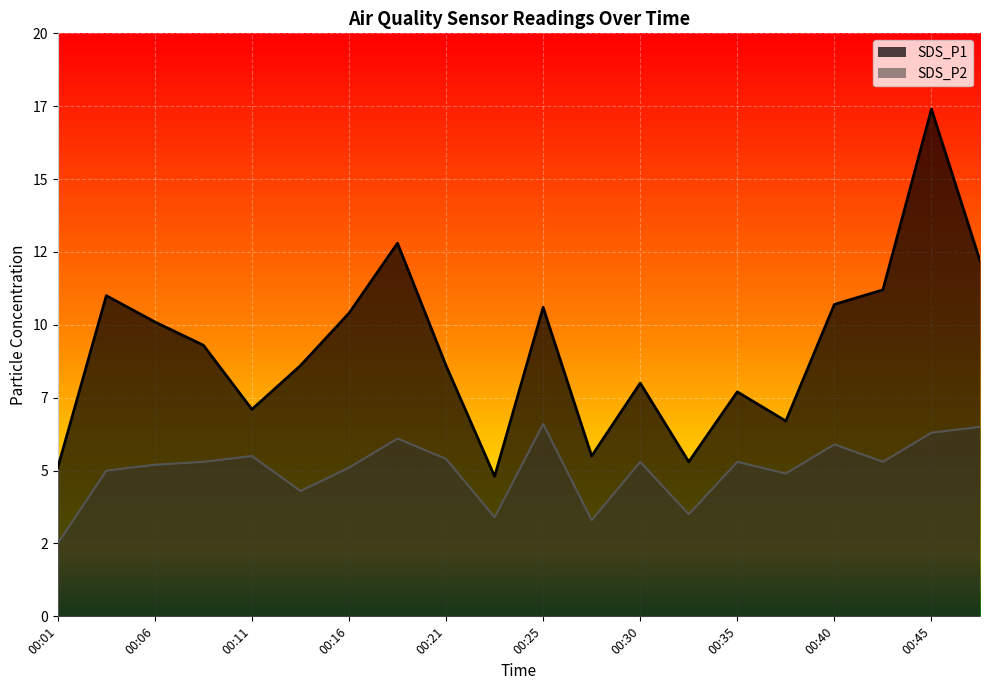

Is the value of SDS_P2 at 00:23 greater than the value of SDS_P1 at 00:45?

No